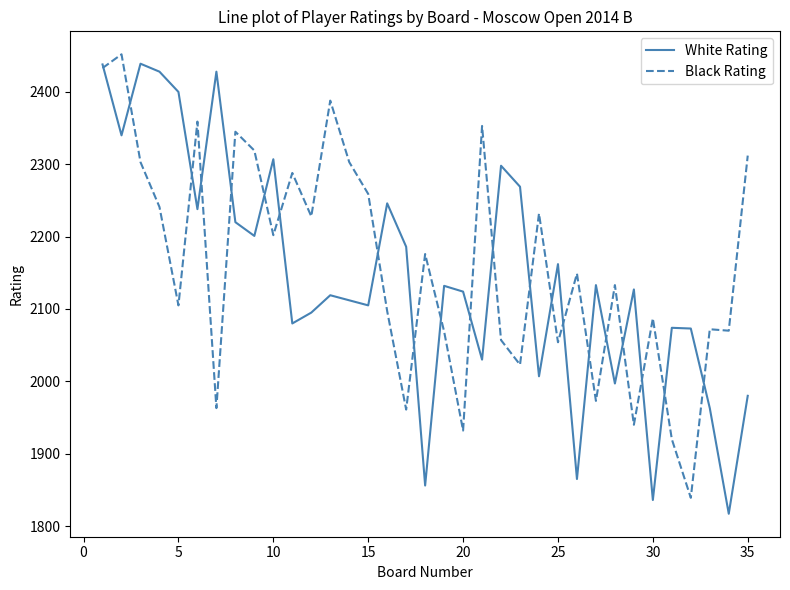

What is the highest value of the Black Rating series?

2452